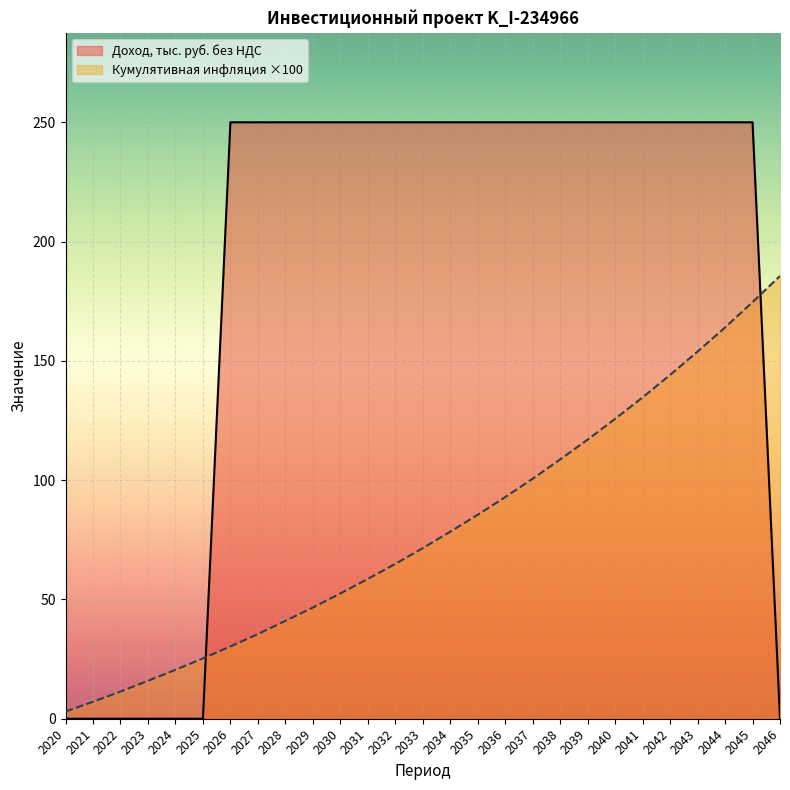

The value of Доход, тыс. руб. без НДС at 2026 is 360.6. True or false?

False